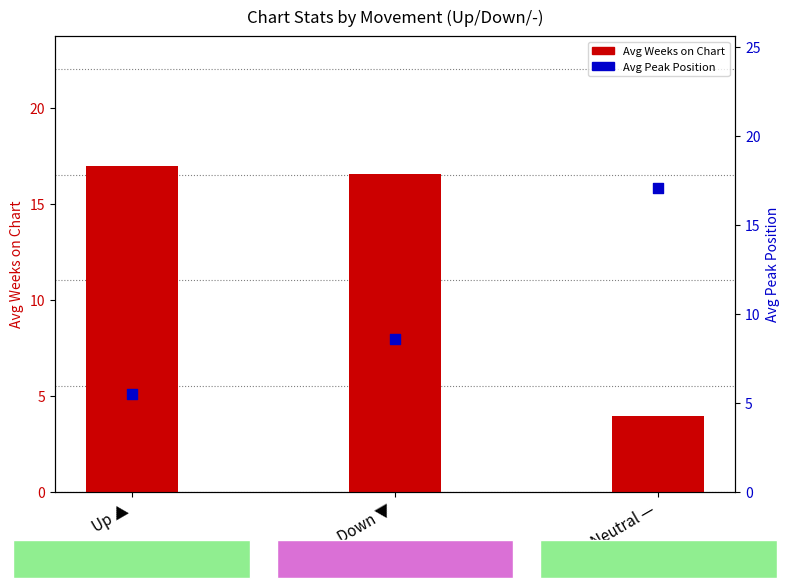

Which series has the largest total across all categories?

Avg Weeks on Chart